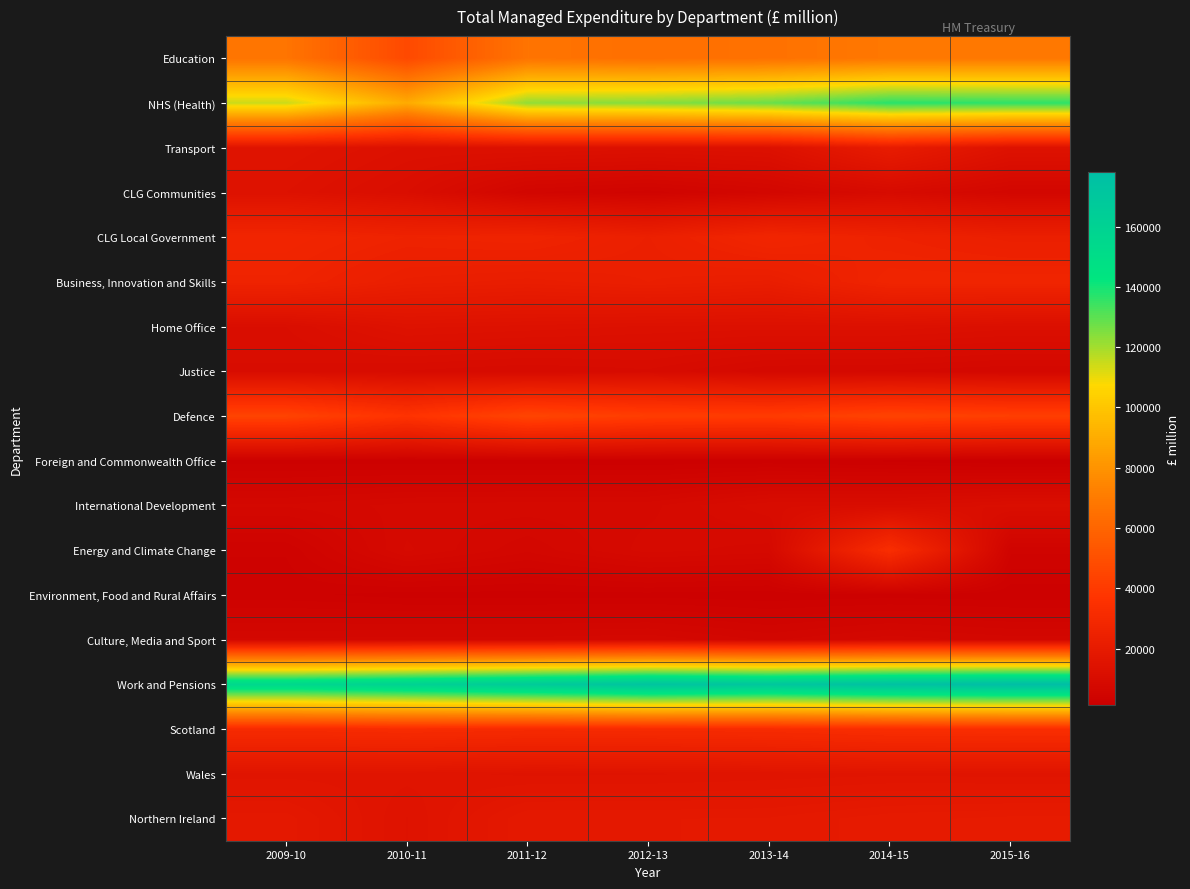

Which series has the largest total across all categories?

Work and Pensions